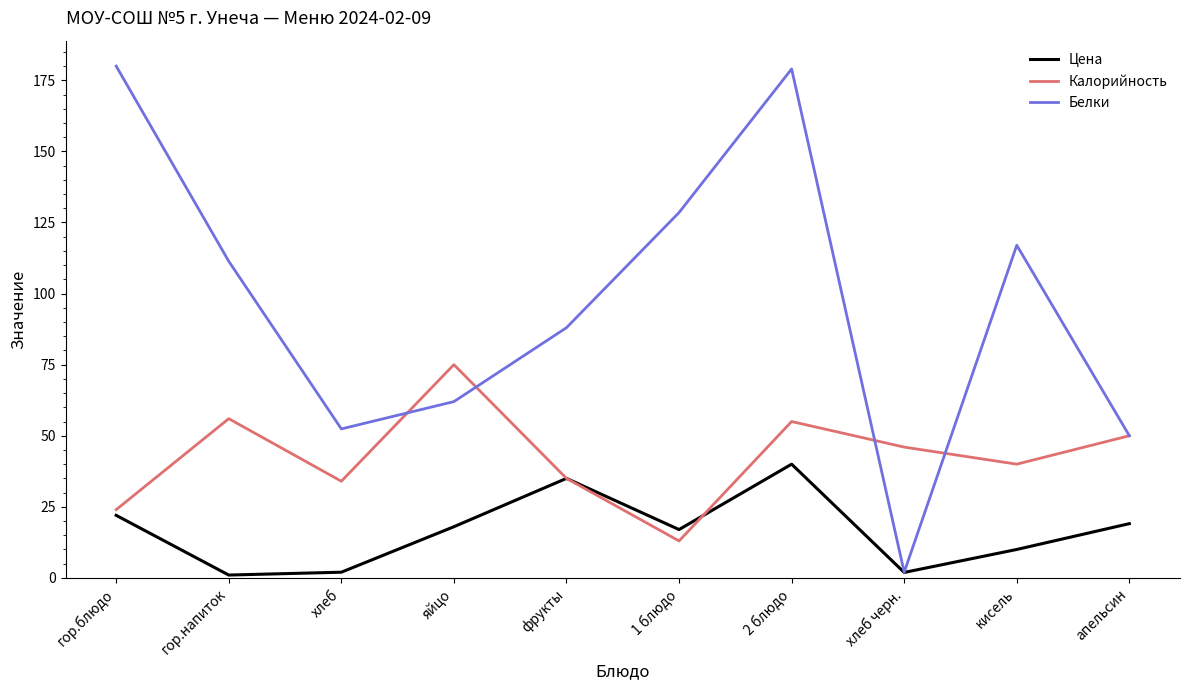

How many interior local peaks does the Белки series have?

2